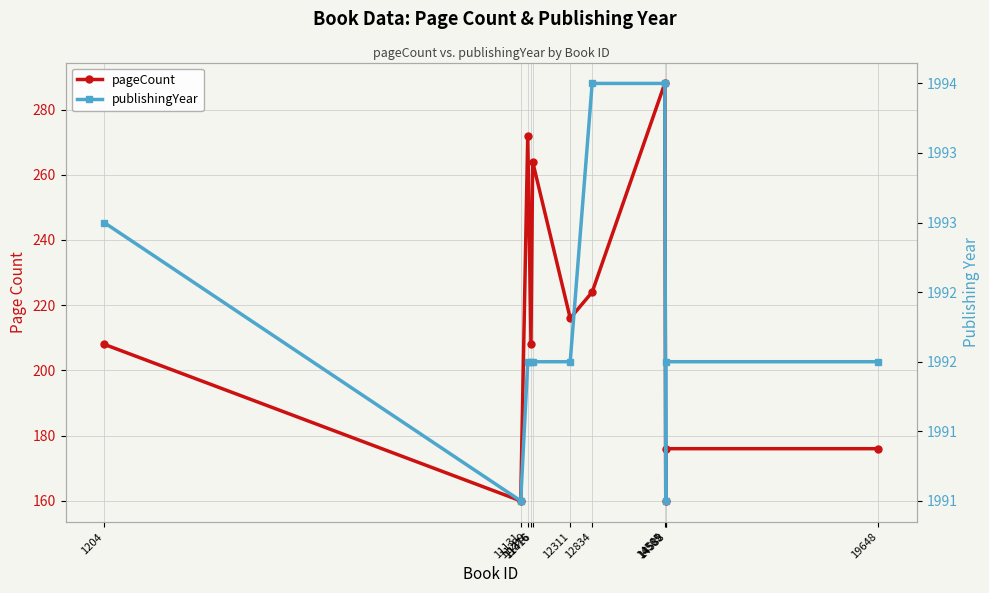

How many values in the pageCount series exceed 208?

5